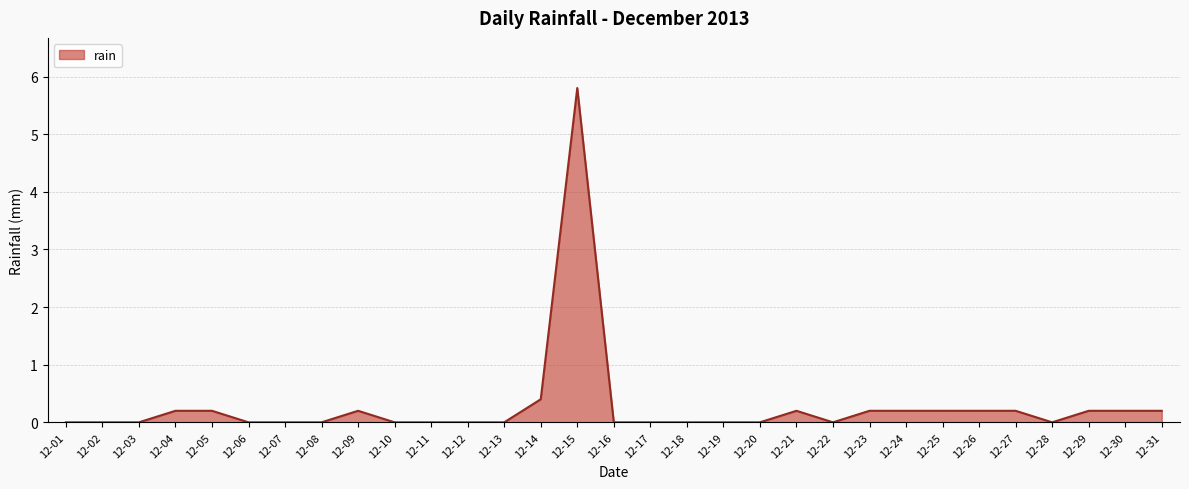

Does the chart display data point markers on the line(s)?

No